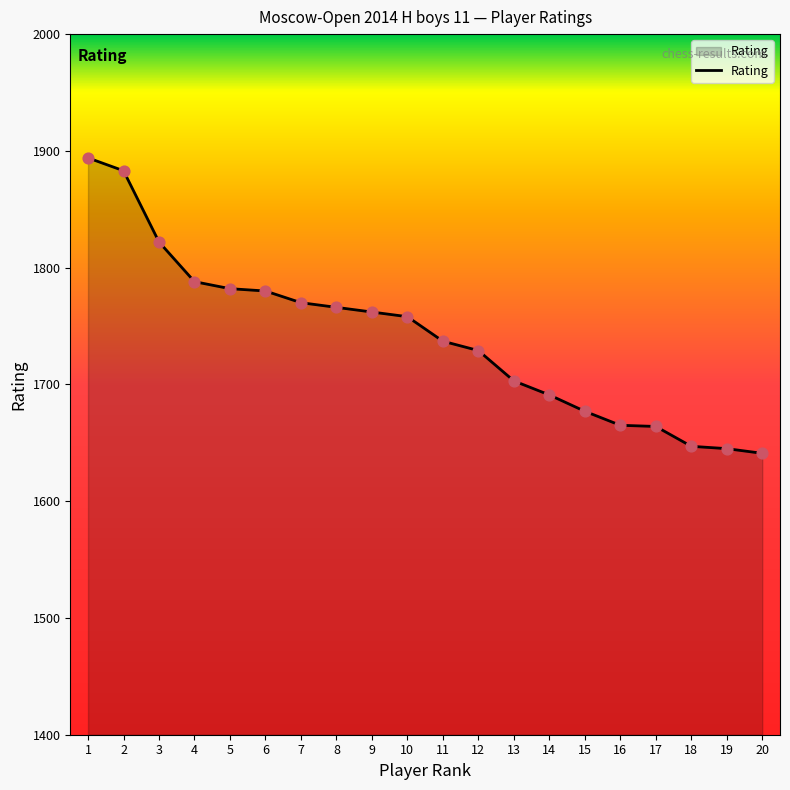

Which has a higher value, 8 or 15?

8